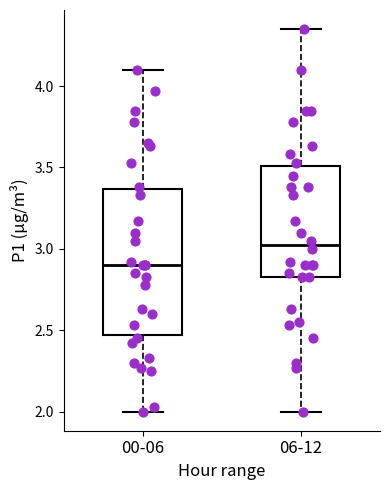

Reading left to right, read every box against the y-axis: the position of its median line, the range the box covers, and the ends of its whiskers. The values are not printed on the chart, so give them approximately, as read against the axis.

00-06: median 2.90, box 2.45 to 3.35, whiskers 2.00 to 4.10
06-12: median 3.05, box 2.85 to 3.50, whiskers 2.00 to 4.35